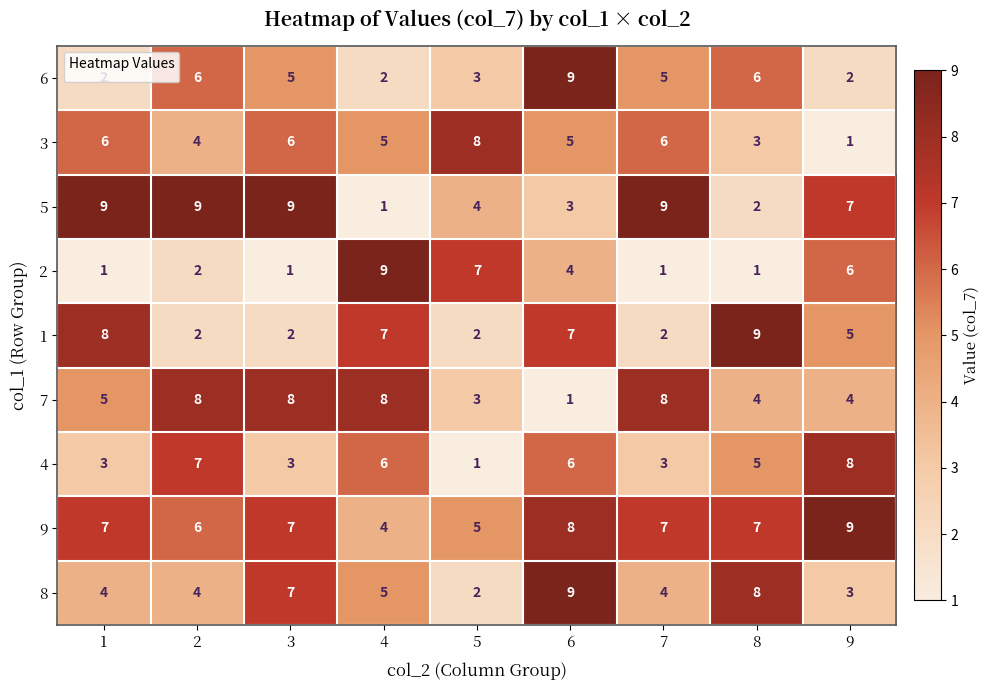

How many data points in 6 are less than 5?

4